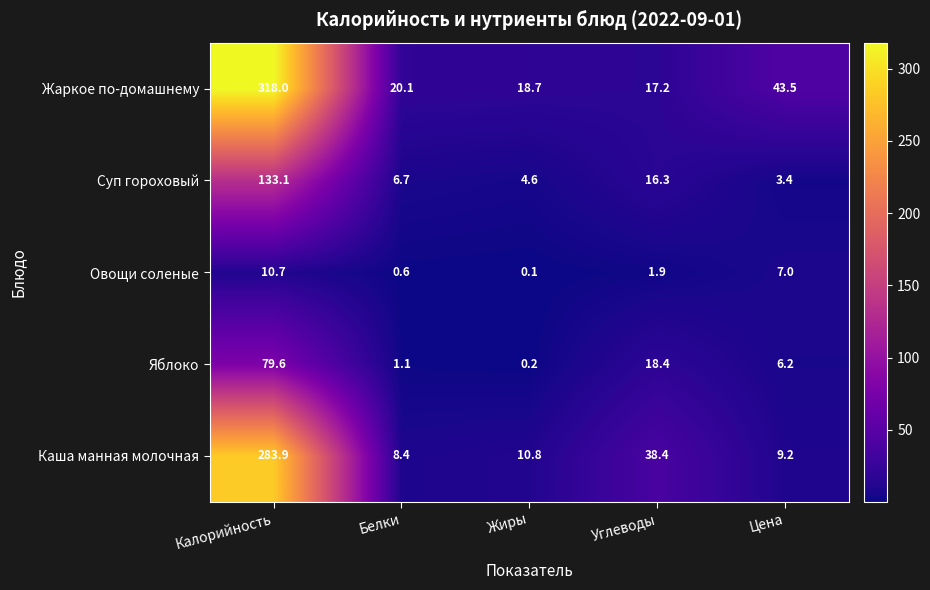

What is the difference between the maximum and minimum values in the Суп гороховый series?

129.7